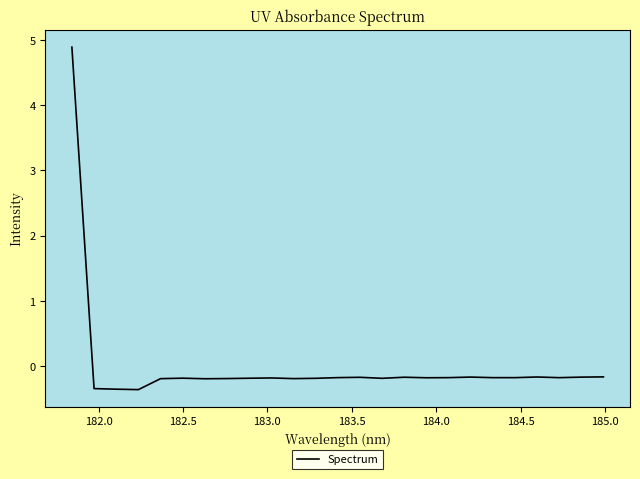

What is the difference between the maximum and minimum values?

5.3